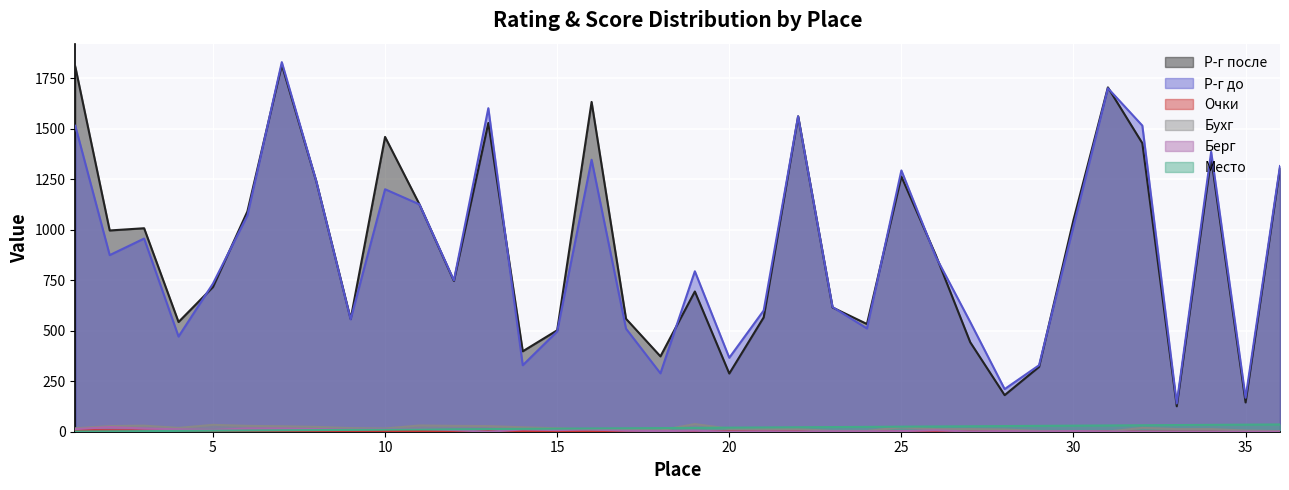

List the series in order of their peak value, highest first.

Р-г до, Р-г после, Бухг, Место, Берг, Очки